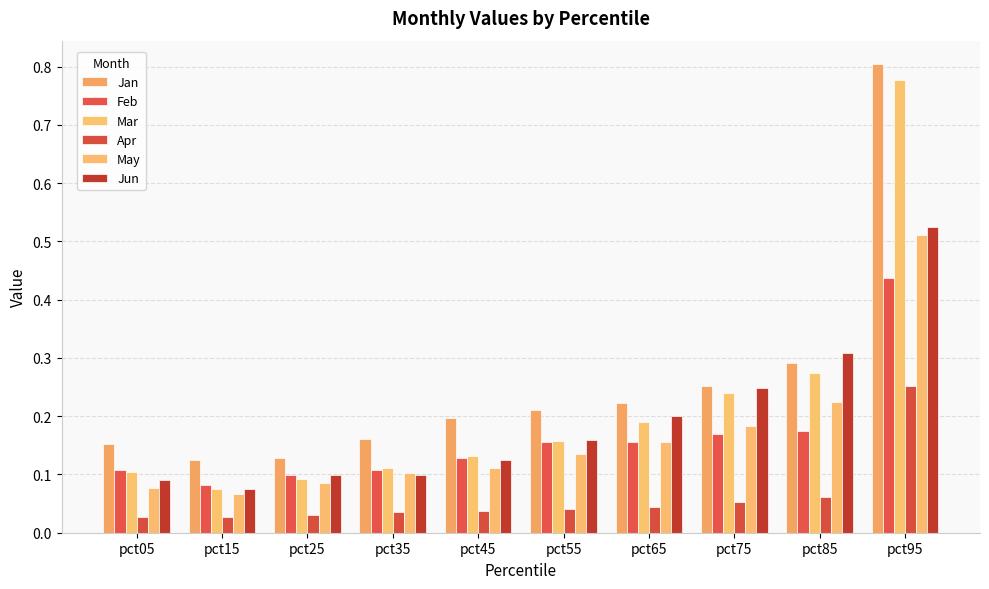

How many distinct data groups are displayed?

6